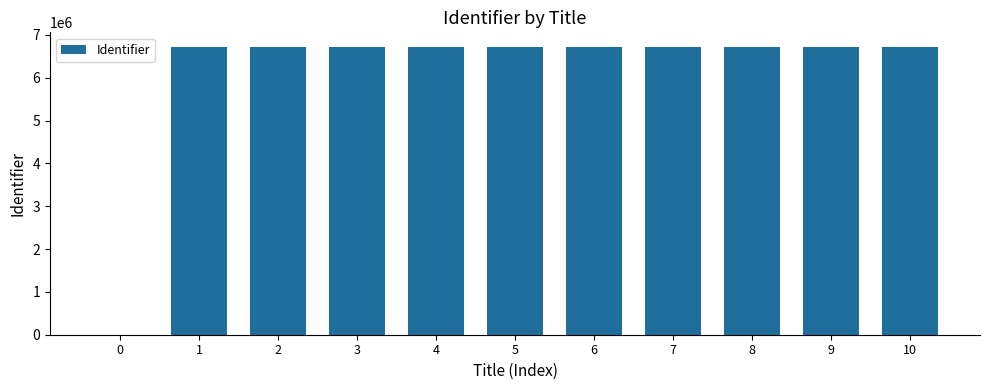

Is it true that the value at 3 is 6713808?

True